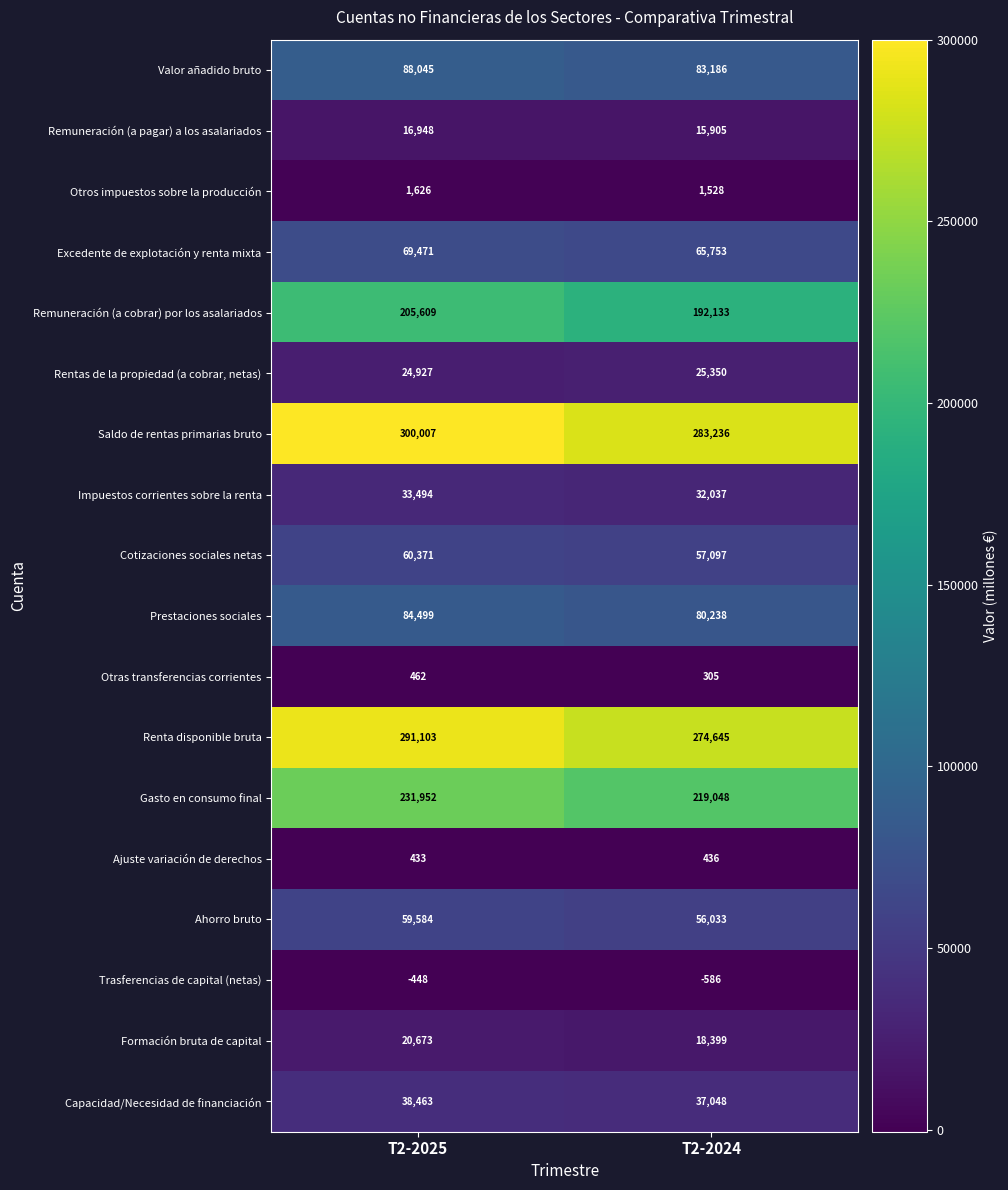

At how many categories does at least one series exceed 60962?

2